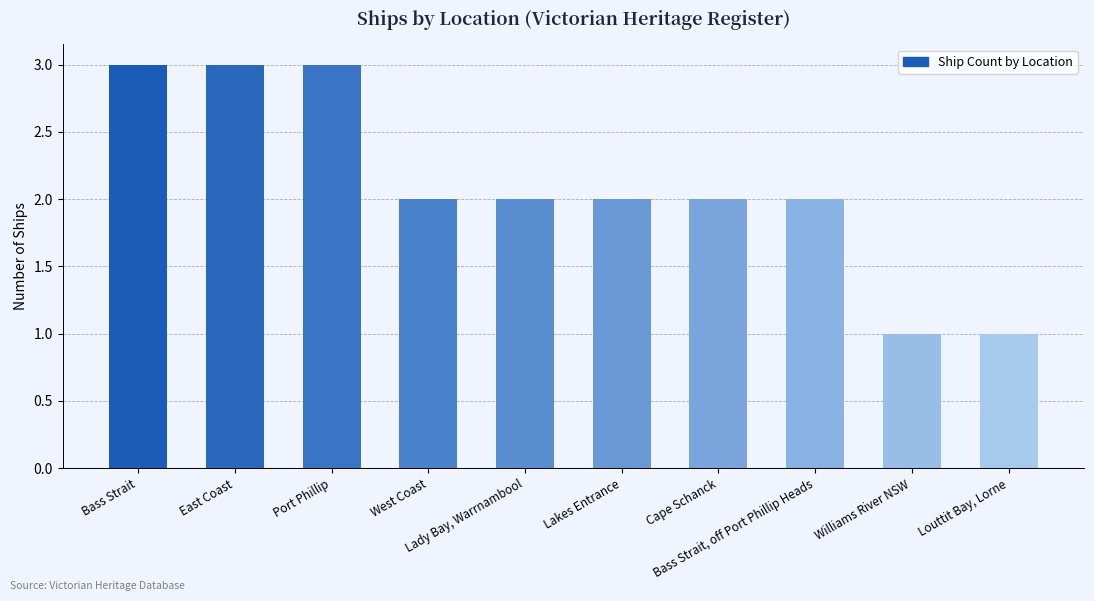

What is the greatest value displayed?

3